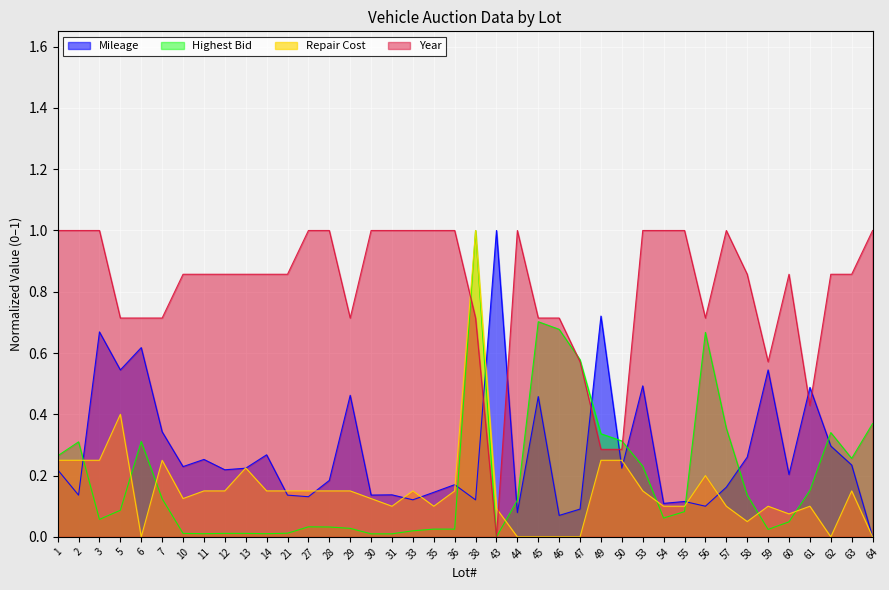

How many data points in Repair Cost are above 0?

33